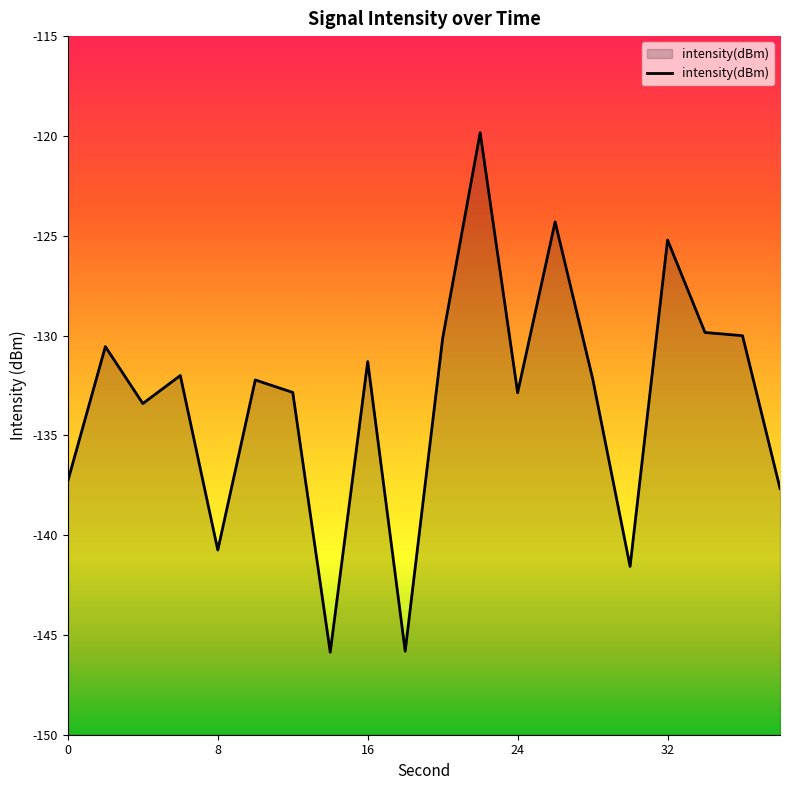

What is the difference between the values at 0 and 16?

6.0